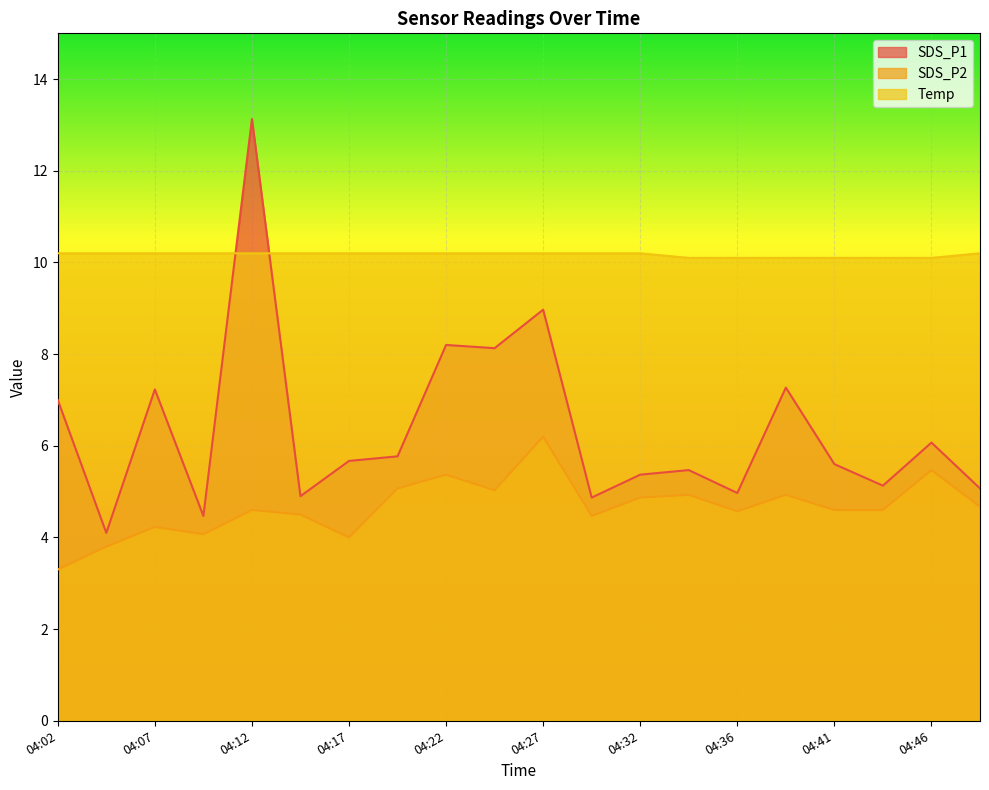

Is it true that SDS_P2 equals 6.4 at 04:07?

False